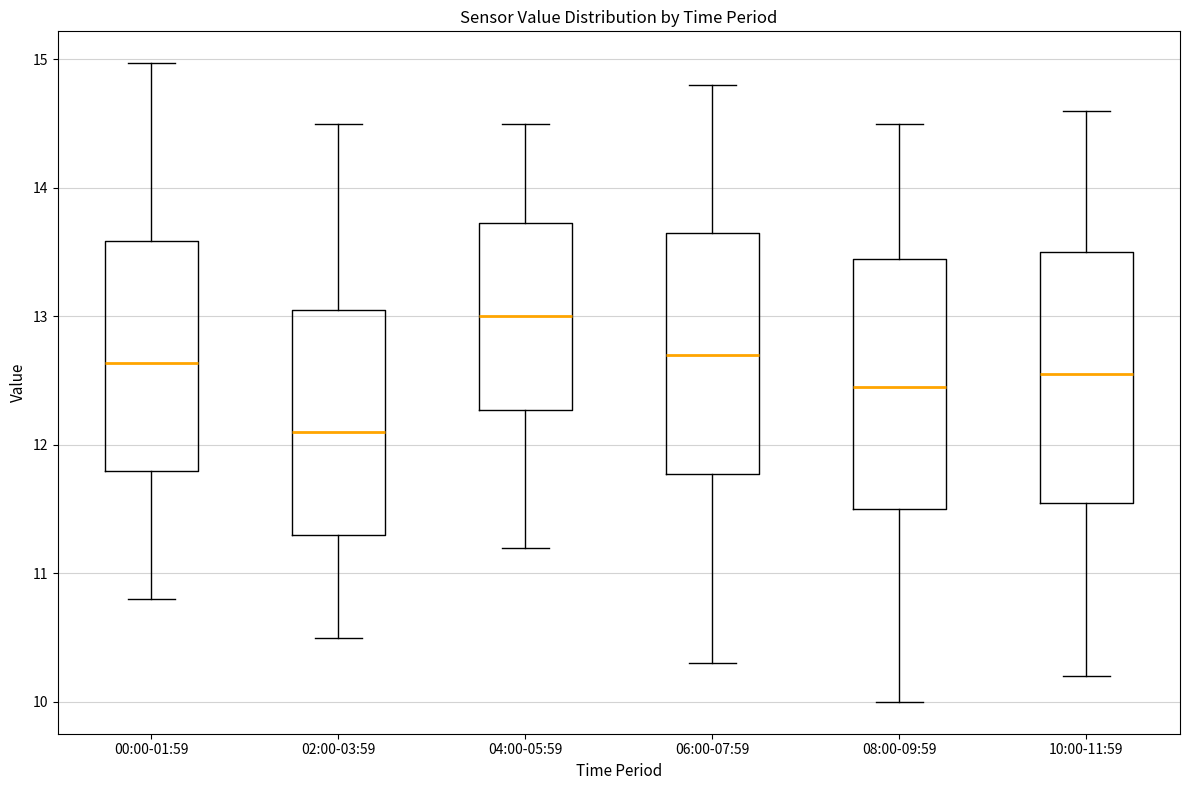

Reading left to right, read every box against the y-axis: the position of its median line, the range the box covers, and the ends of its whiskers. The values are not printed on the chart, so give them approximately, as read against the axis.

00:00-01:59: median 12.6, box 11.8 to 13.6, whiskers 10.8 to 15.0
02:00-03:59: median 12.1, box 11.3 to 13.1, whiskers 10.5 to 14.5
04:00-05:59: median 13.0, box 12.3 to 13.7, whiskers 11.2 to 14.5
06:00-07:59: median 12.7, box 11.8 to 13.7, whiskers 10.3 to 14.8
08:00-09:59: median 12.5, box 11.5 to 13.5, whiskers 10.0 to 14.5
10:00-11:59: median 12.6, box 11.6 to 13.5, whiskers 10.2 to 14.6